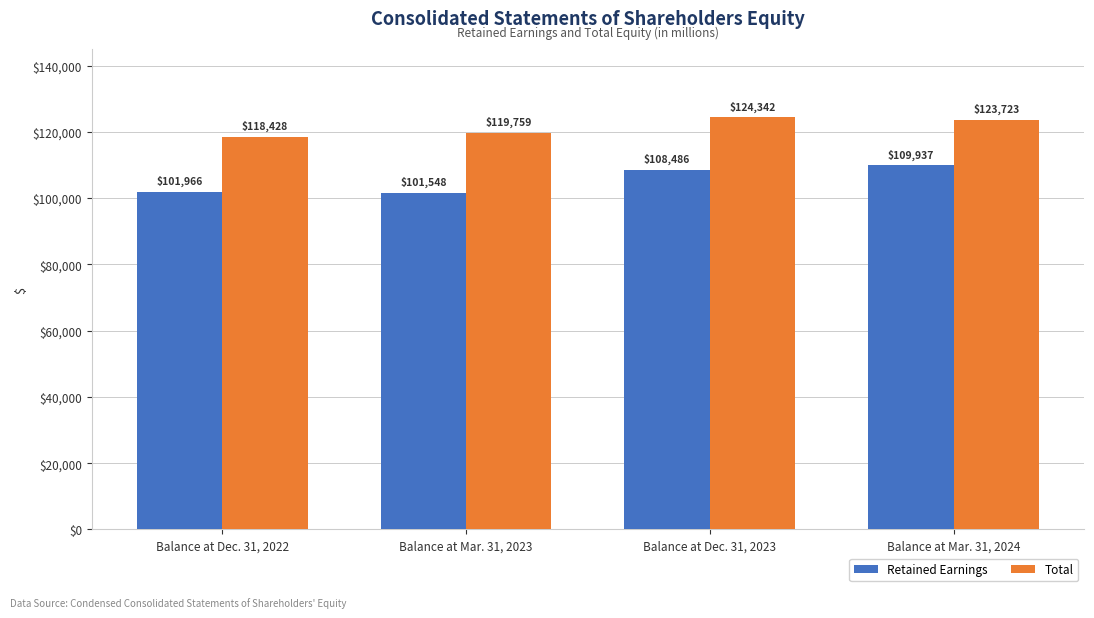

At which label does Total first exceed 123723?

Balance at Dec. 31, 2023